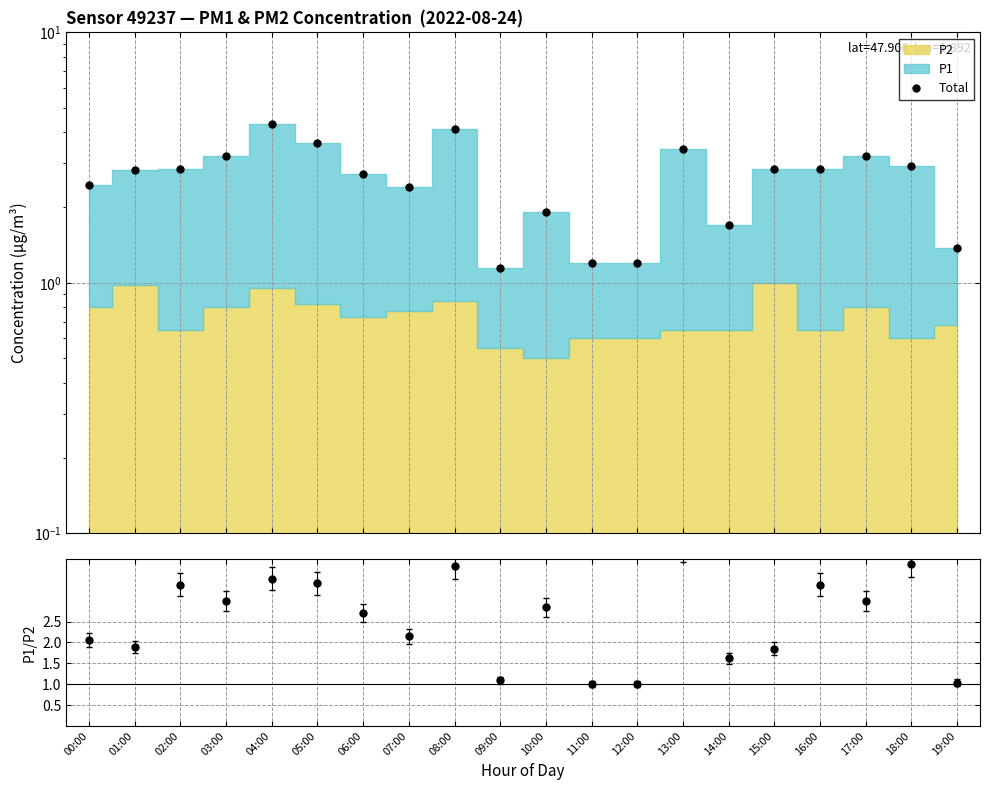

What is the value of the Total point at the 17th from the left?

2.9